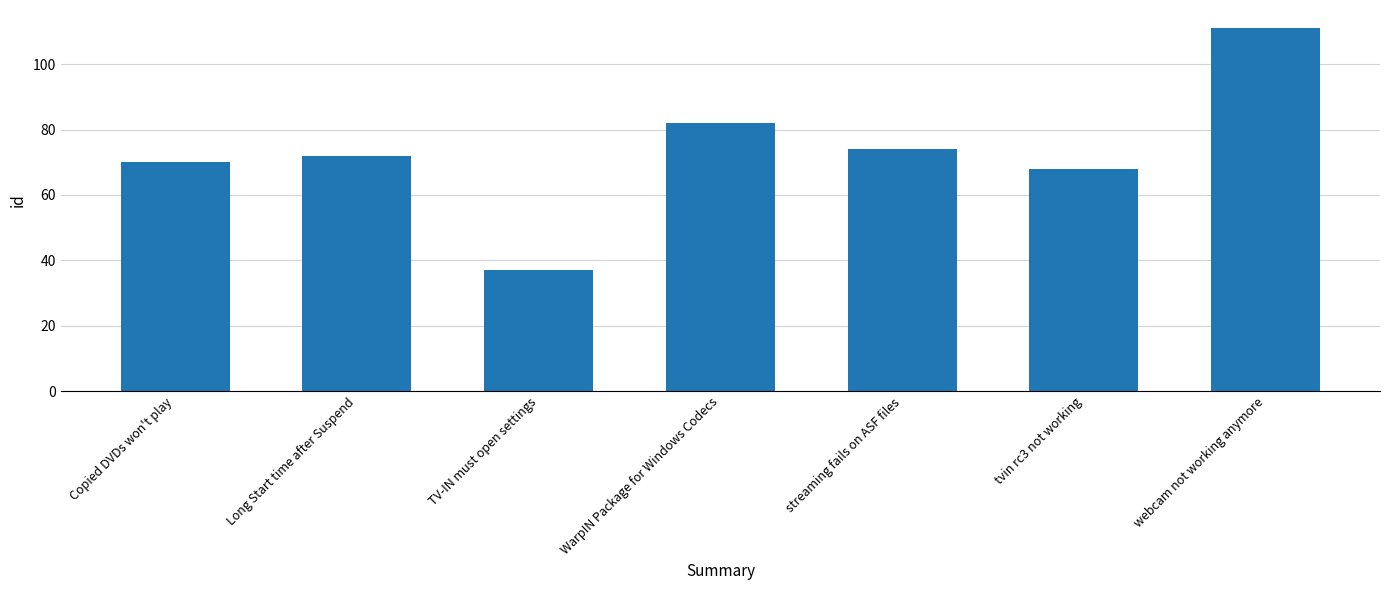

What is the change in value from Copied DVDs won't play to TV-IN must open settings?

-33